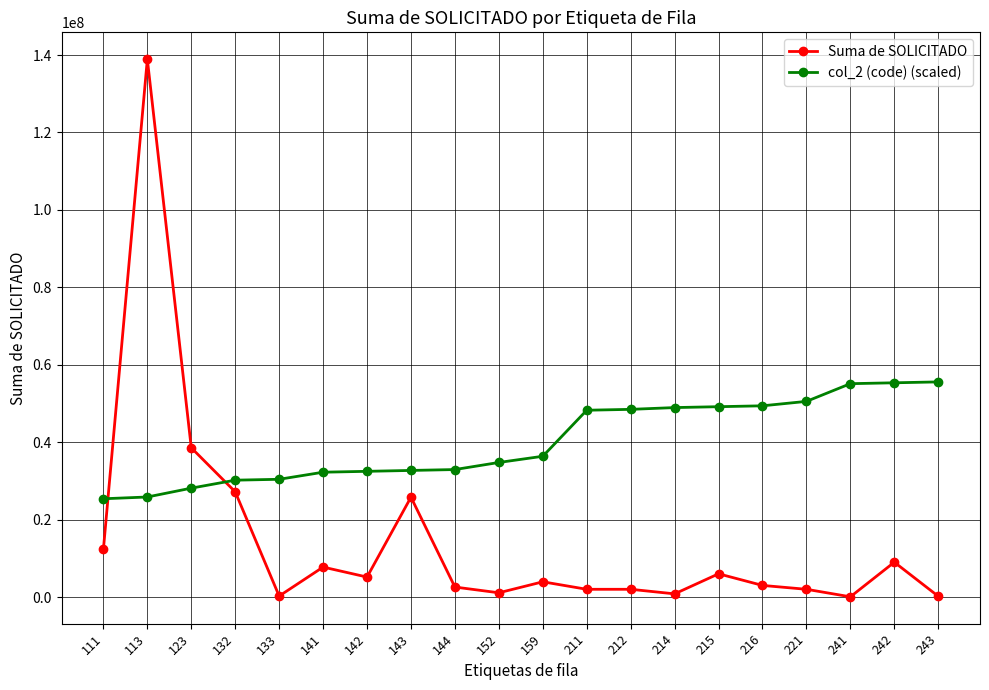

What is the maximum value shown in the chart?

138928091.0